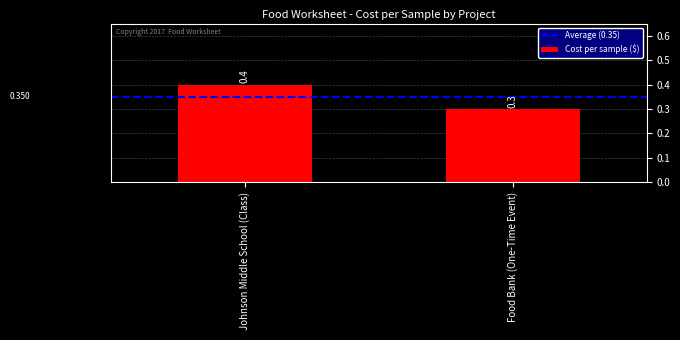

Which label corresponds to the largest value in the chart?

Johnson Middle School (Class)